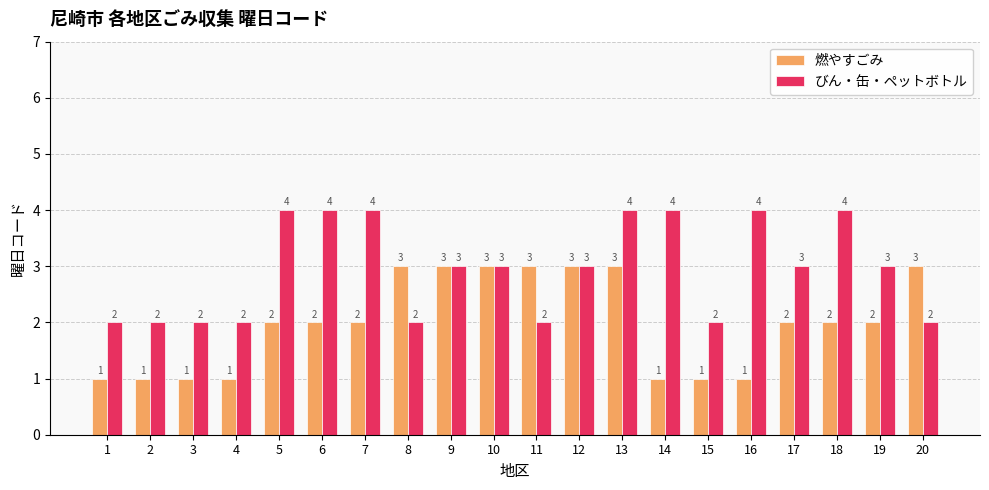

Where does the びん・缶・ペットボトル series first go above 3?

5